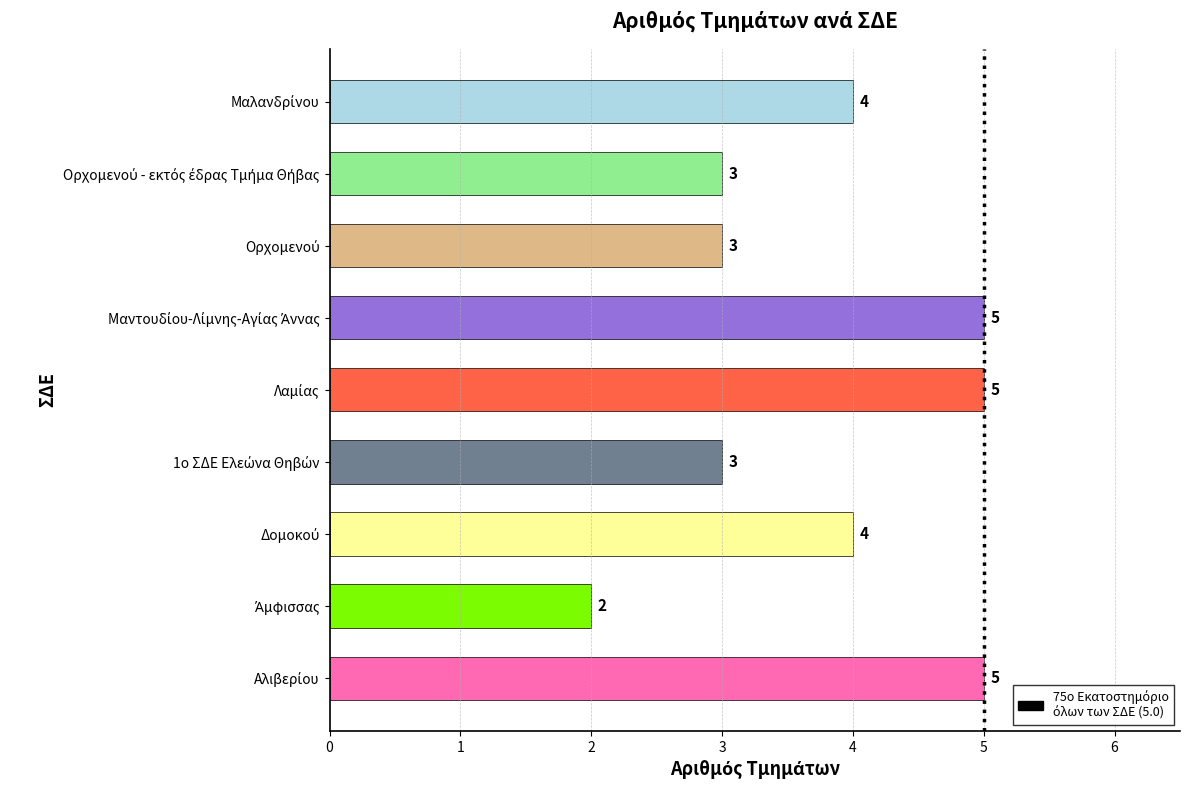

Count the values in the range 3 to 5.

8